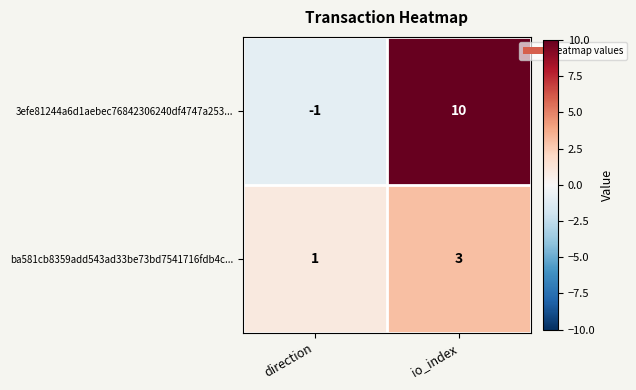

Which category has the lowest value across all series?

direction